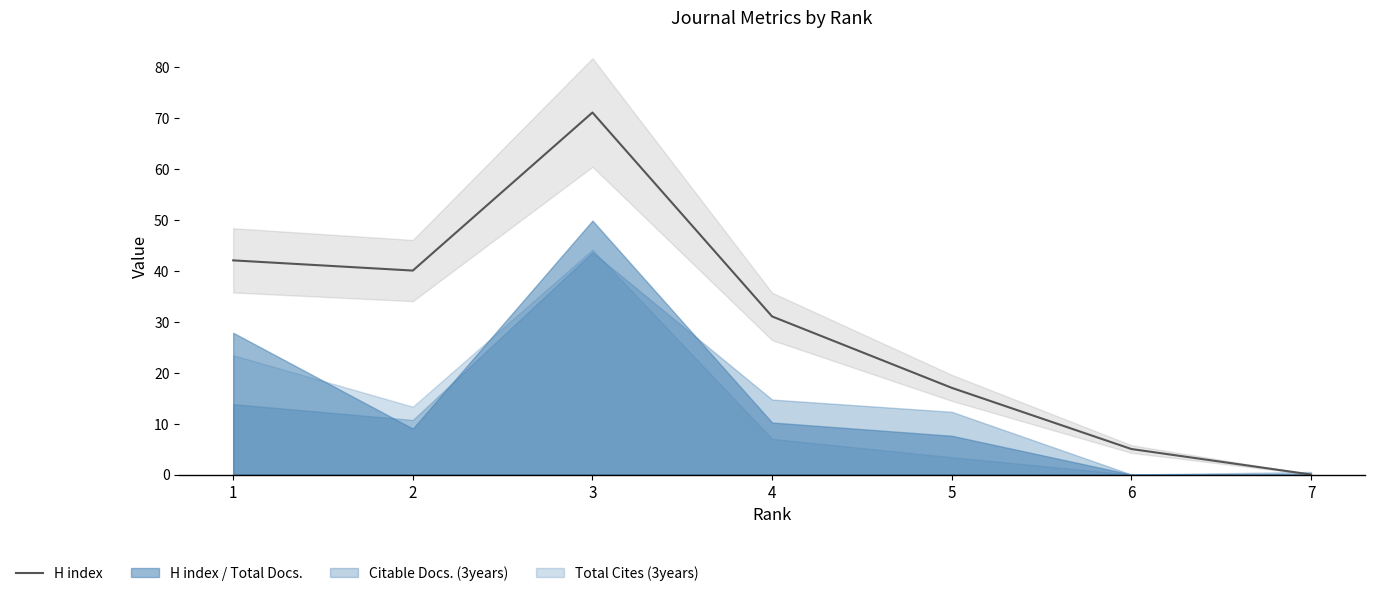

Reading left to right, list all the values displayed in this chart.

42	40	71	31	17	5	0